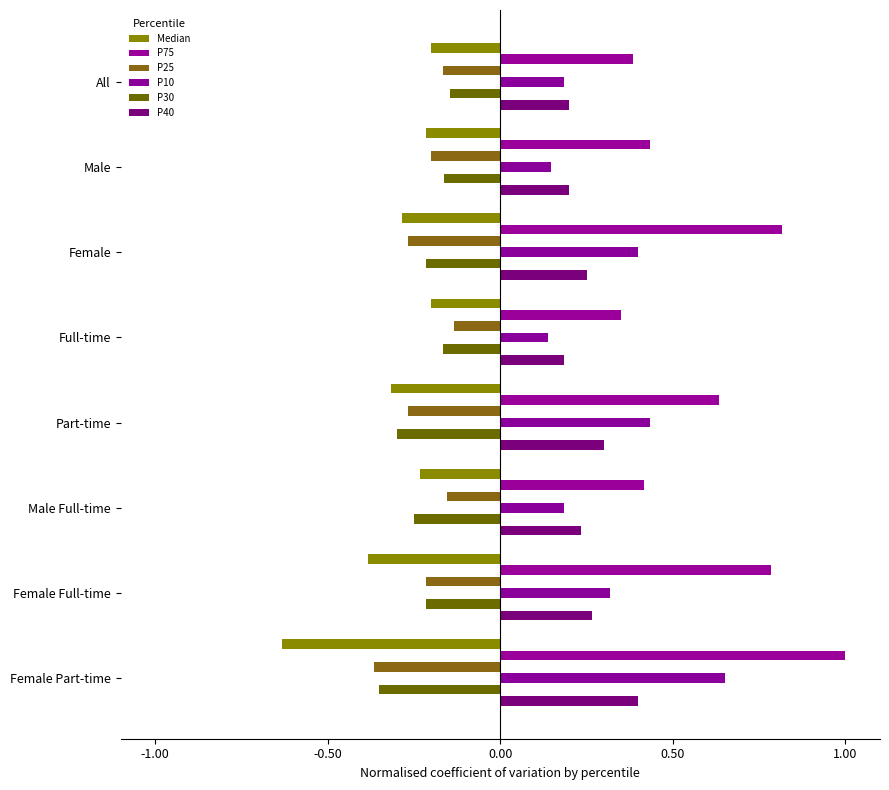

Which series has the widest spread of values?

P75